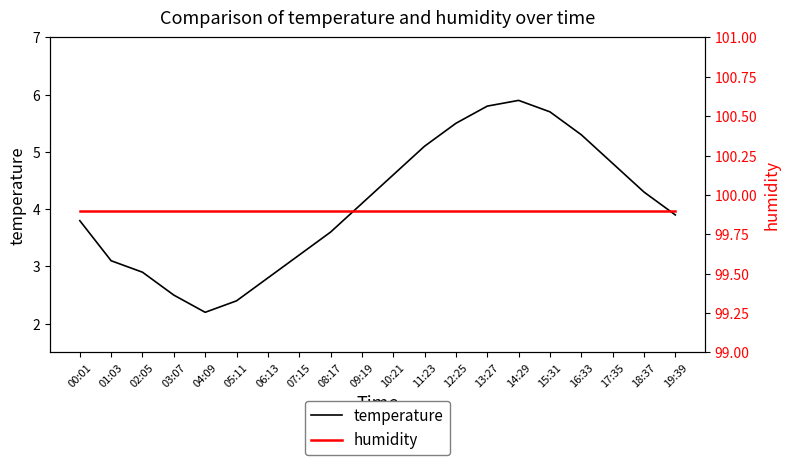

Reading right to left, transcribe all the data shown in this chart.

temperature: 3.9	4.3	4.8	5.3	5.7	5.9	5.8	5.5	5.1	4.6	4.1	3.6	3.2	2.8	2.4	2.2	2.5	2.9	3.1	3.8
humidity: 99.9	99.9	99.9	99.9	99.9	99.9	99.9	99.9	99.9	99.9	99.9	99.9	99.9	99.9	99.9	99.9	99.9	99.9	99.9	99.9